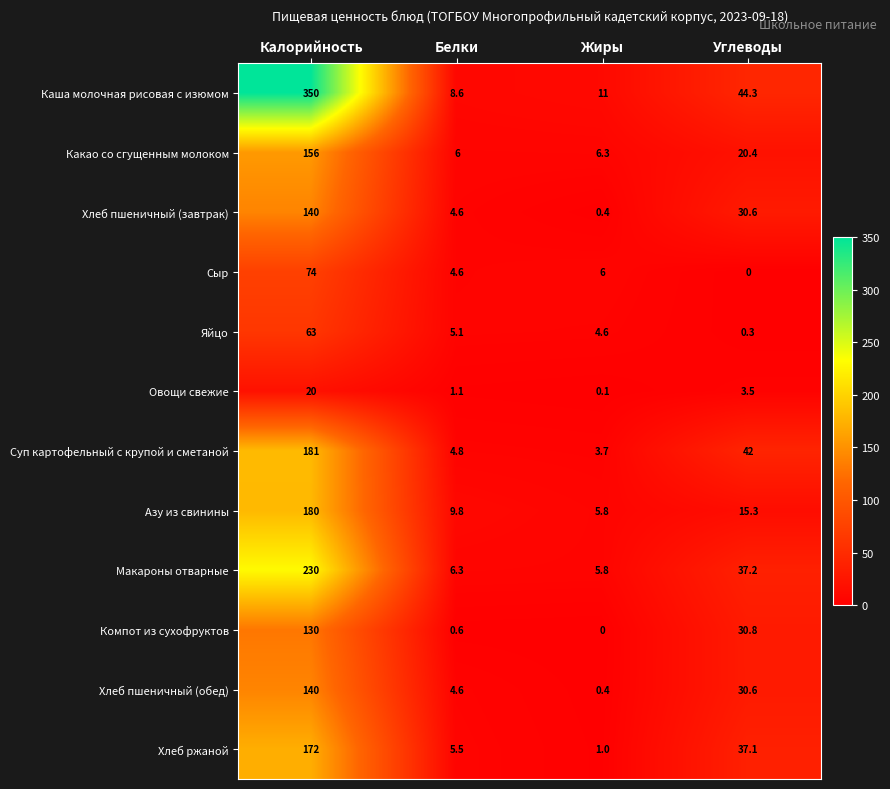

How many categories are shown in the chart?

4